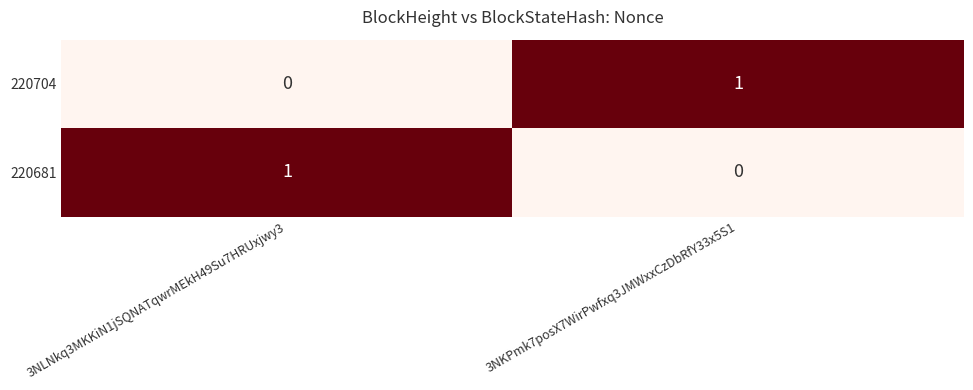

Reading right to left, transcribe all the data shown in this chart.

220704: 3NKPmk7posX7WirPwfxq3JMWxxCzDbRfY33x5S1=1	3NLNkq3MKKiN1jSQNATqwrMEkH49Su7HRUxjwy3=0
220681: 3NKPmk7posX7WirPwfxq3JMWxxCzDbRfY33x5S1=0	3NLNkq3MKKiN1jSQNATqwrMEkH49Su7HRUxjwy3=1